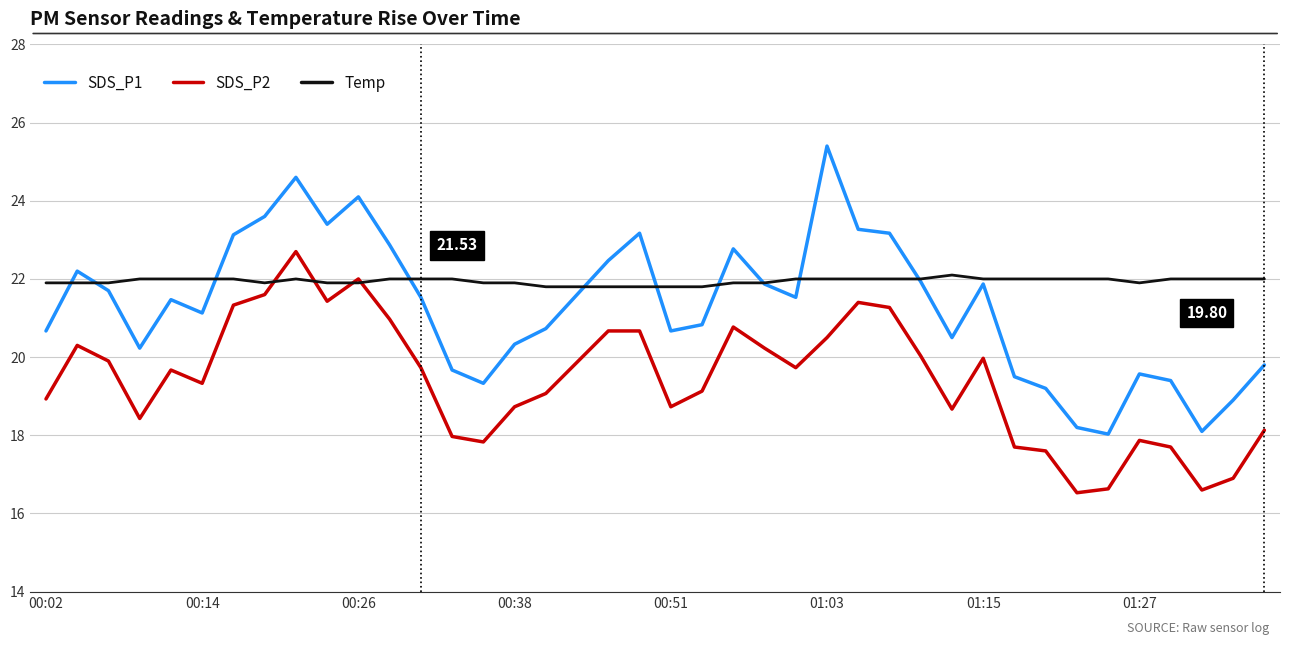

Rank the series by their average value, from lowest to highest.

SDS_P2, SDS_P1, Temp